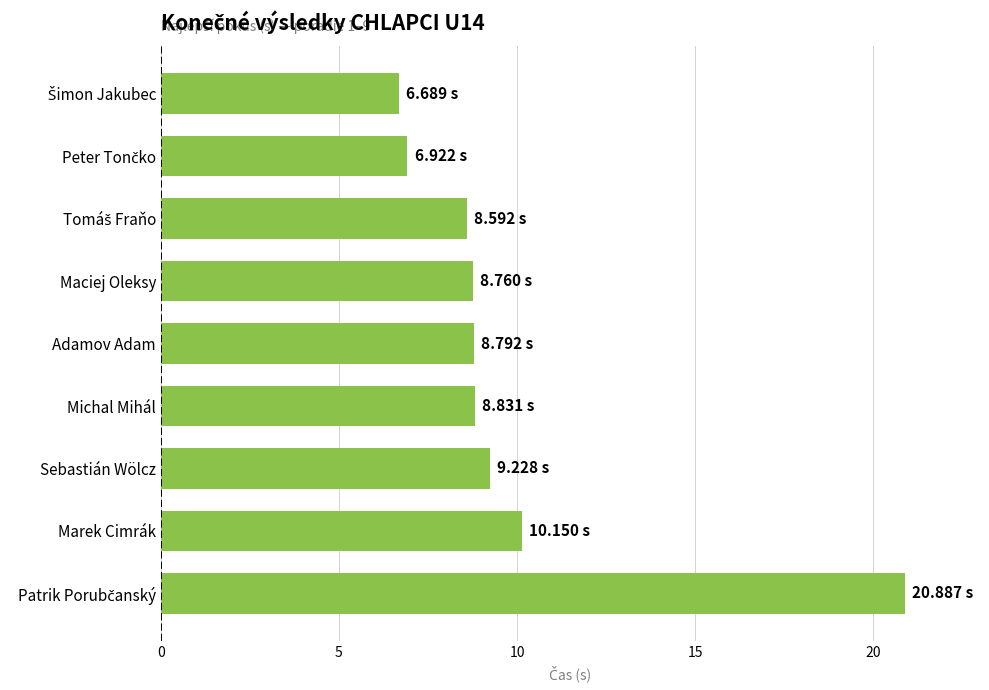

What is the sum of all values?

88.9